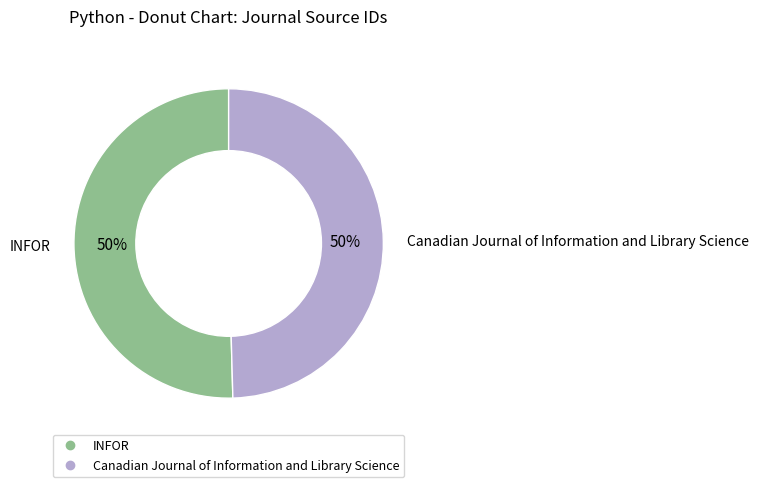

Do INFOR and Canadian Journal of Information and Library Science together represent more than half of the pie?

Yes